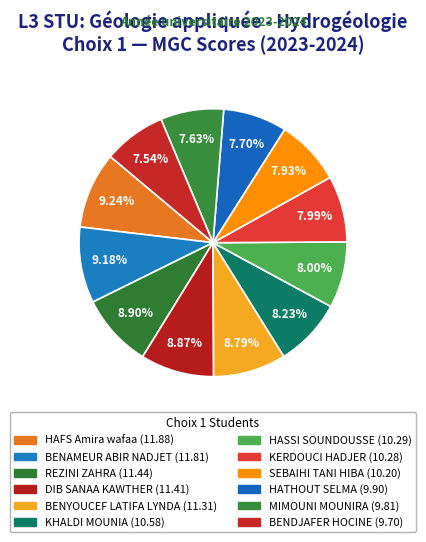

How many segments does this pie chart have?

12